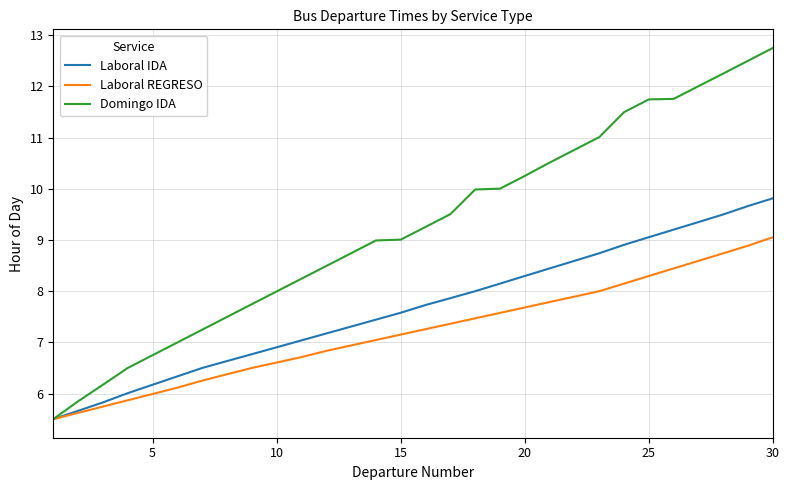

Which series has the largest total across all categories?

Domingo IDA